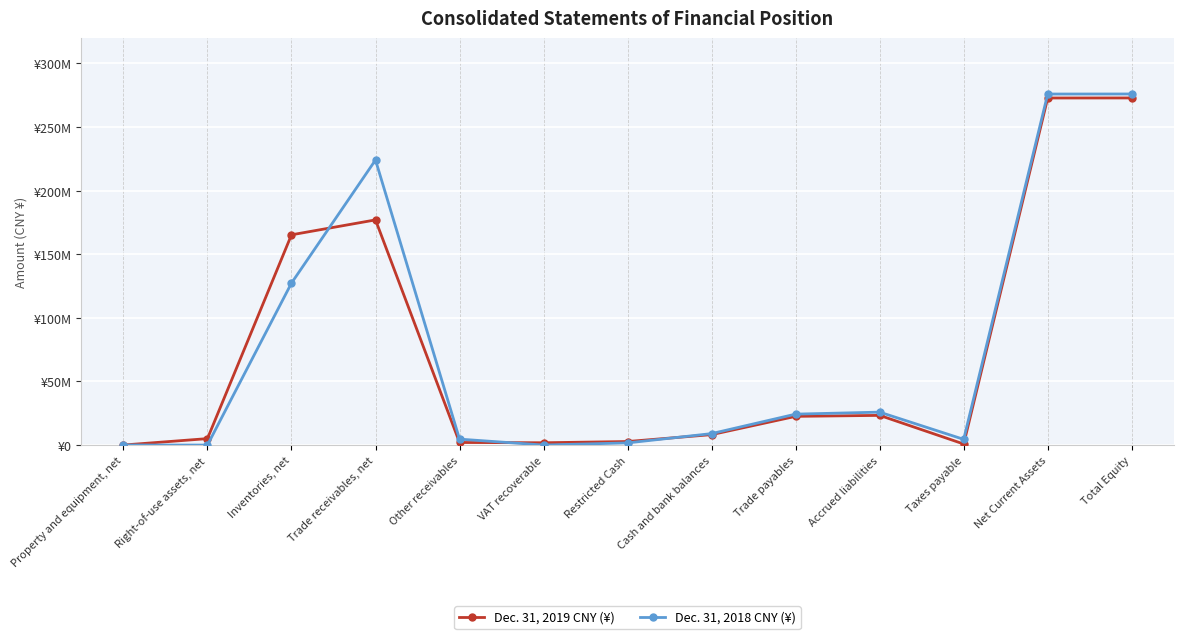

Which series has the largest total across all categories?

Dec. 31, 2018 CNY (¥)